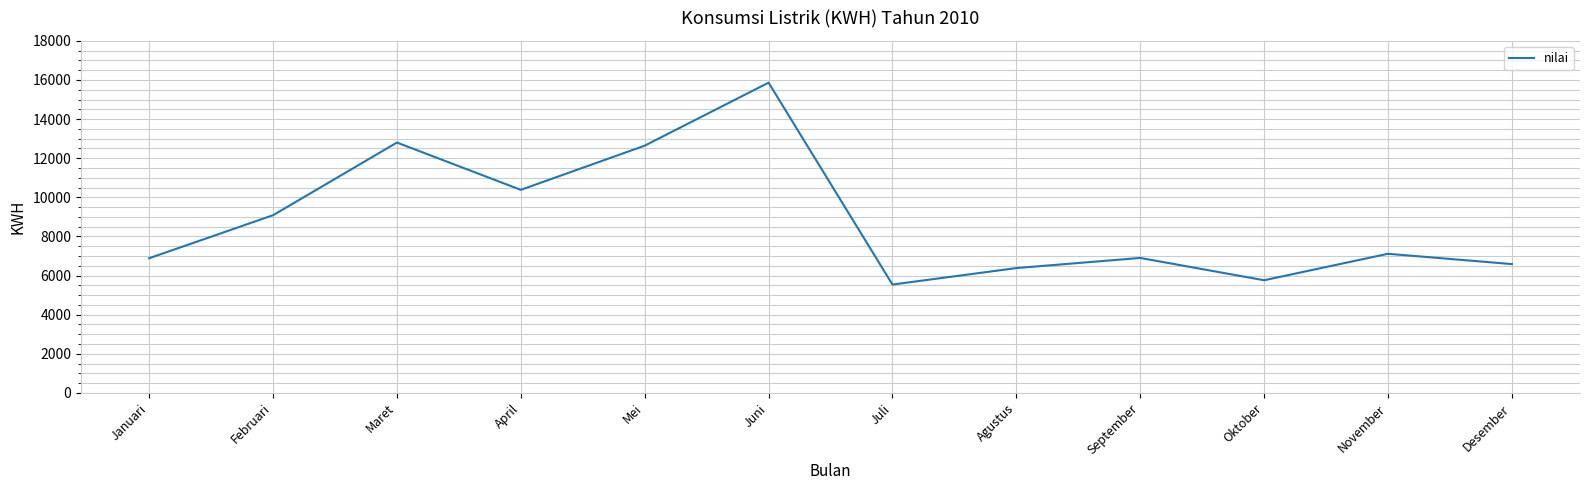

Is it true that the value at Maret is 19431?

False